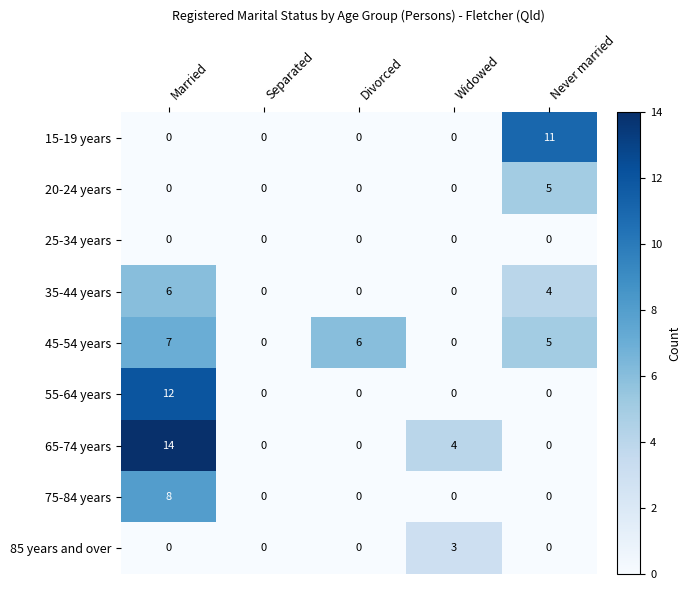

Which series has the largest range (max minus min)?

65-74 years